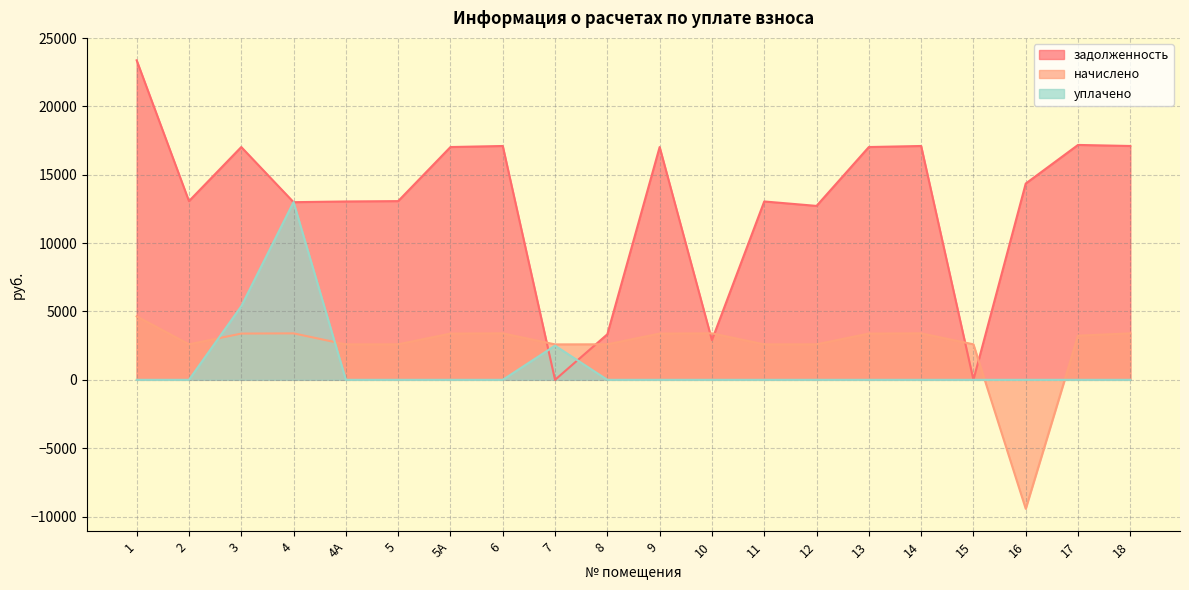

The value of начислено at 18 is 3398.6. True or false?

True